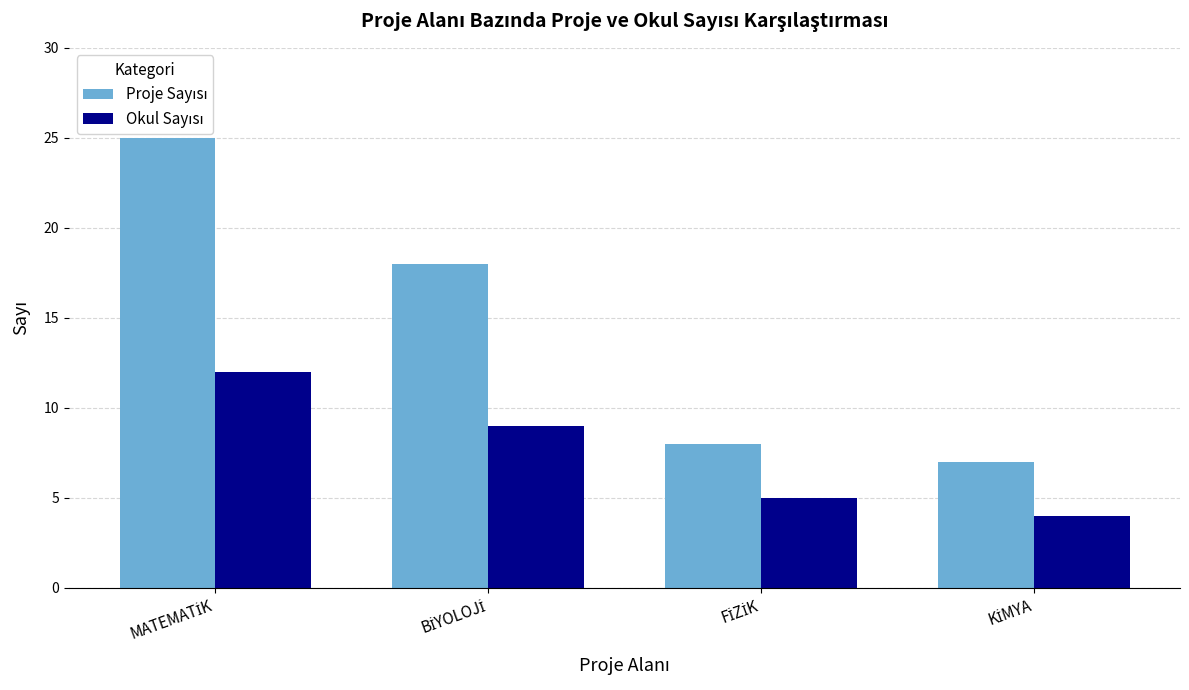

What is the maximum value shown in the chart?

25